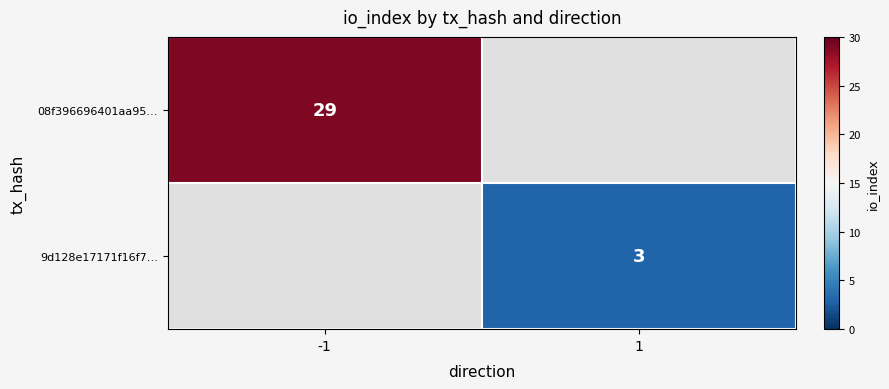

Is the value of 9d128e17171f16f7… at 1 greater than the value of 08f396696401aa95… at -1?

No